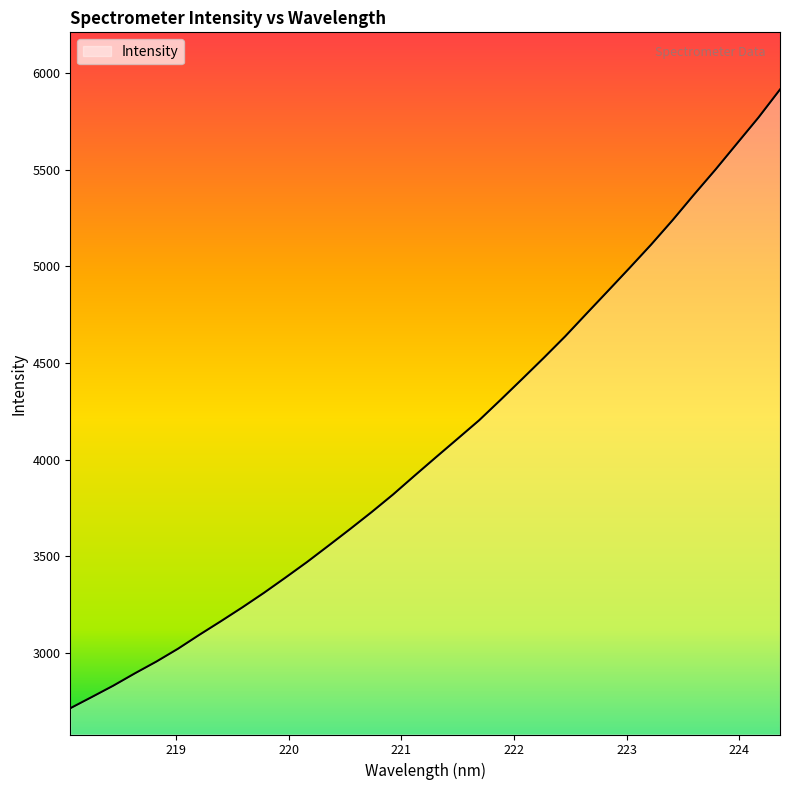

What is the smallest value displayed?

2714.0